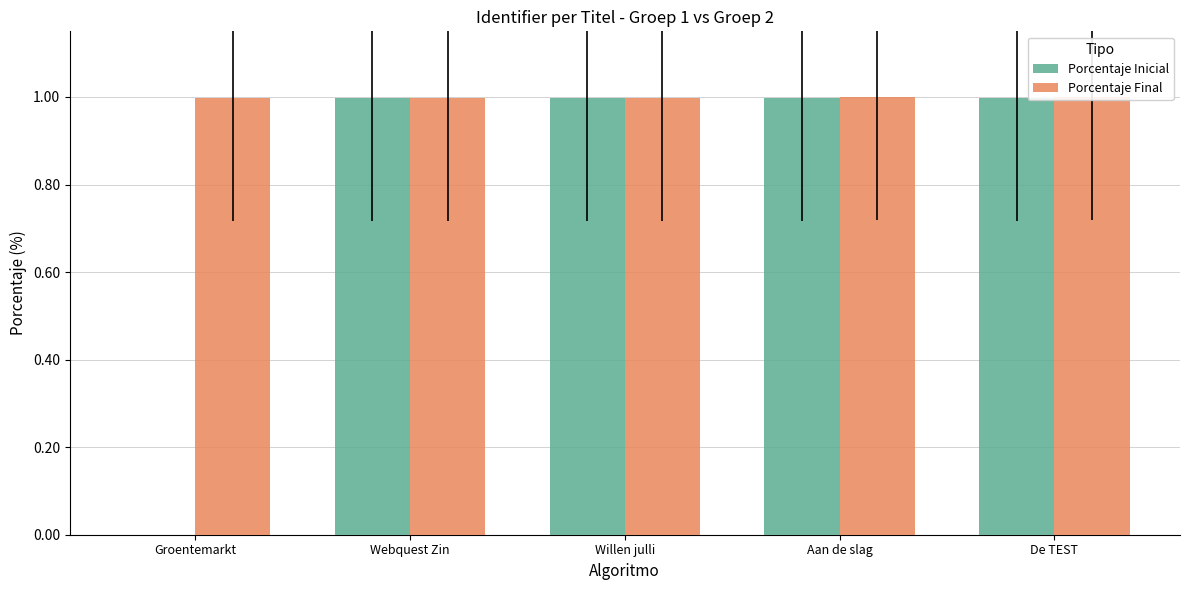

List the series in order of their peak value, lowest first.

Porcentaje Inicial, Porcentaje Final